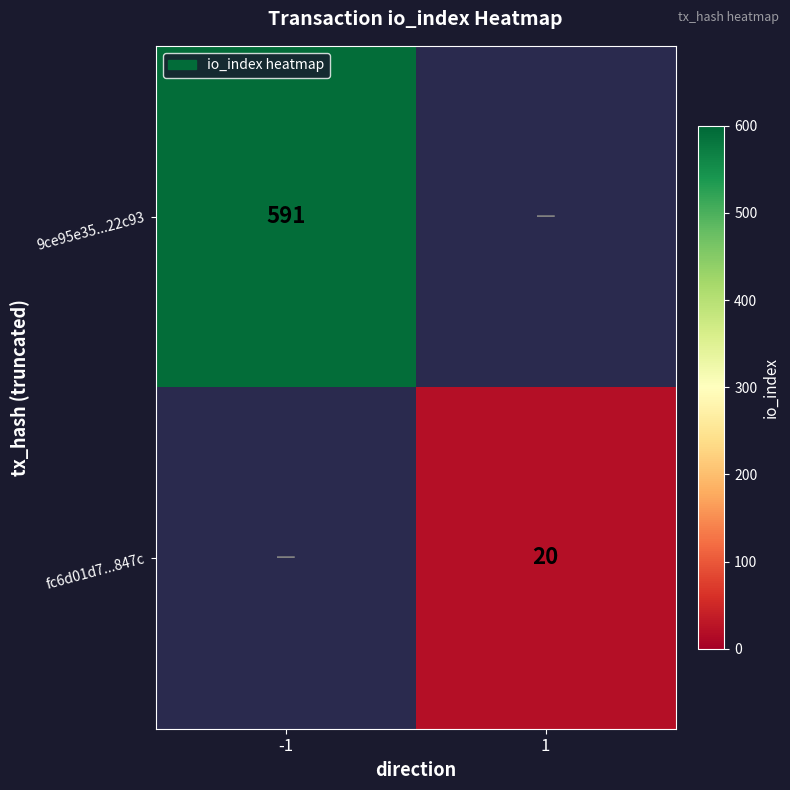

At how many categories does at least one series exceed 503?

1